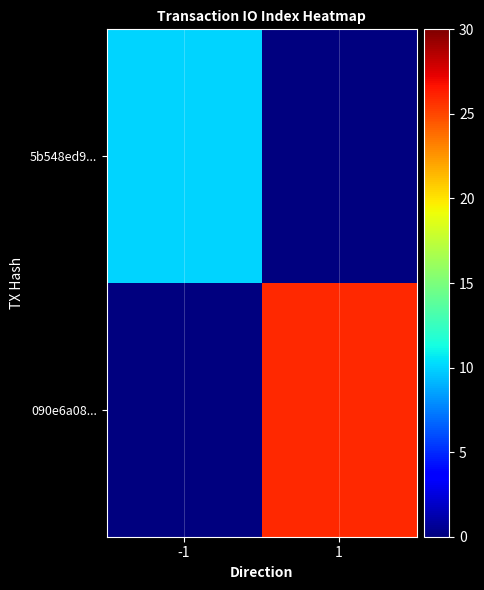

Which series has the largest total across all categories?

090e6a08...